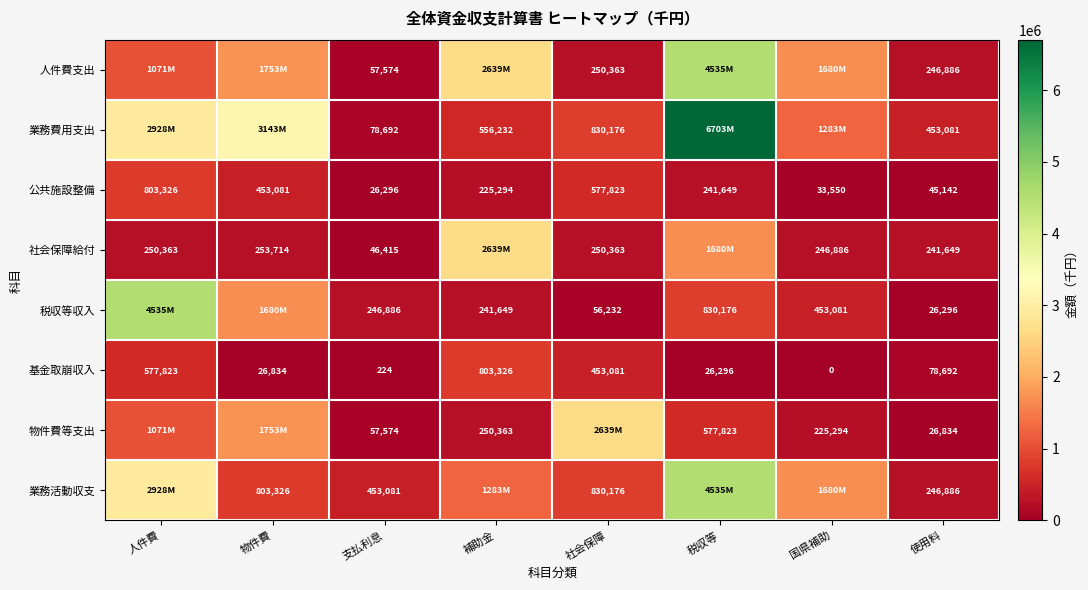

What is the sum of the 業務活動収支 values at 社会保障 and 物件費?

1633502